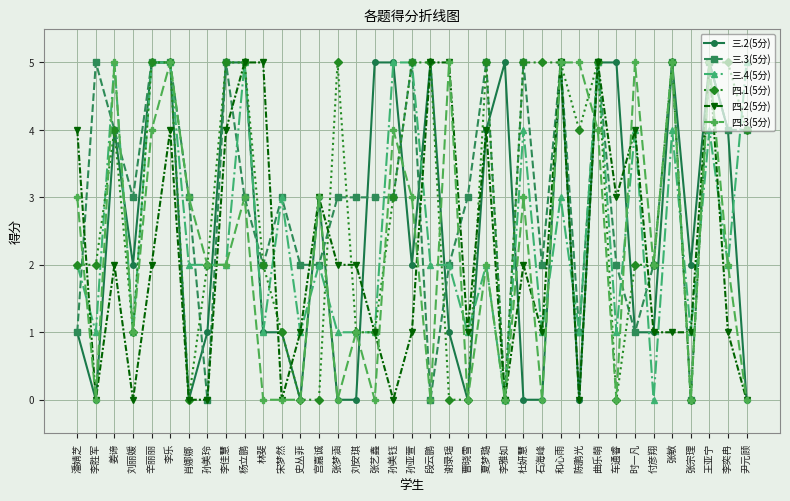

The 三.4(5分) series shows 2 at 孙美玲. True or false?

True